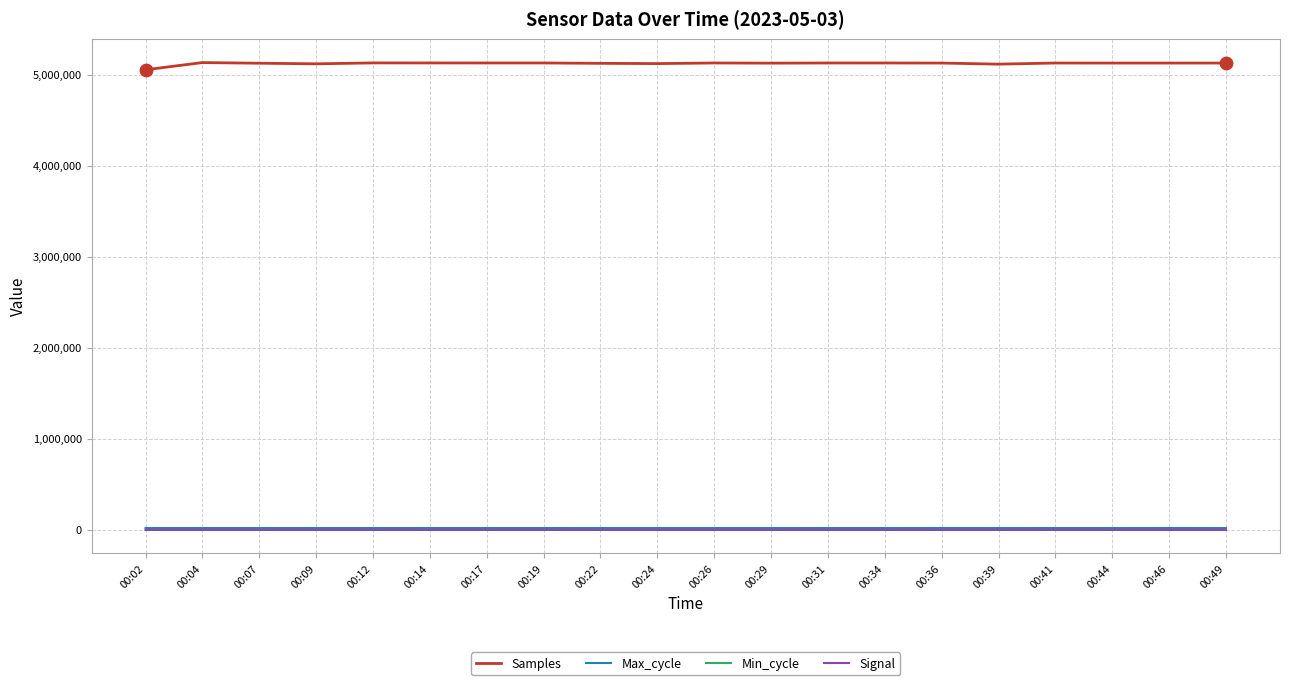

At how many categories does at least one series exceed 2100472?

20